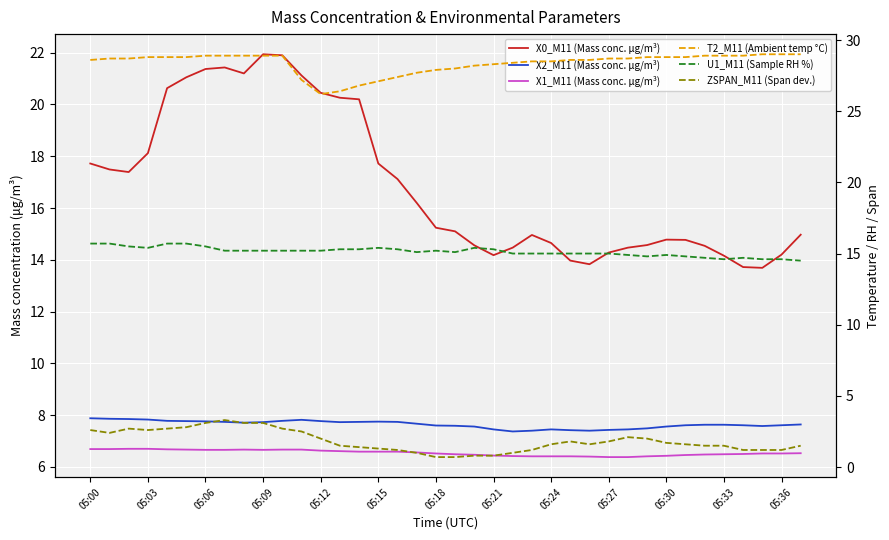

True or false: ZSPAN_M11 (Span dev.) has more than 2 points higher than both neighbors.

True